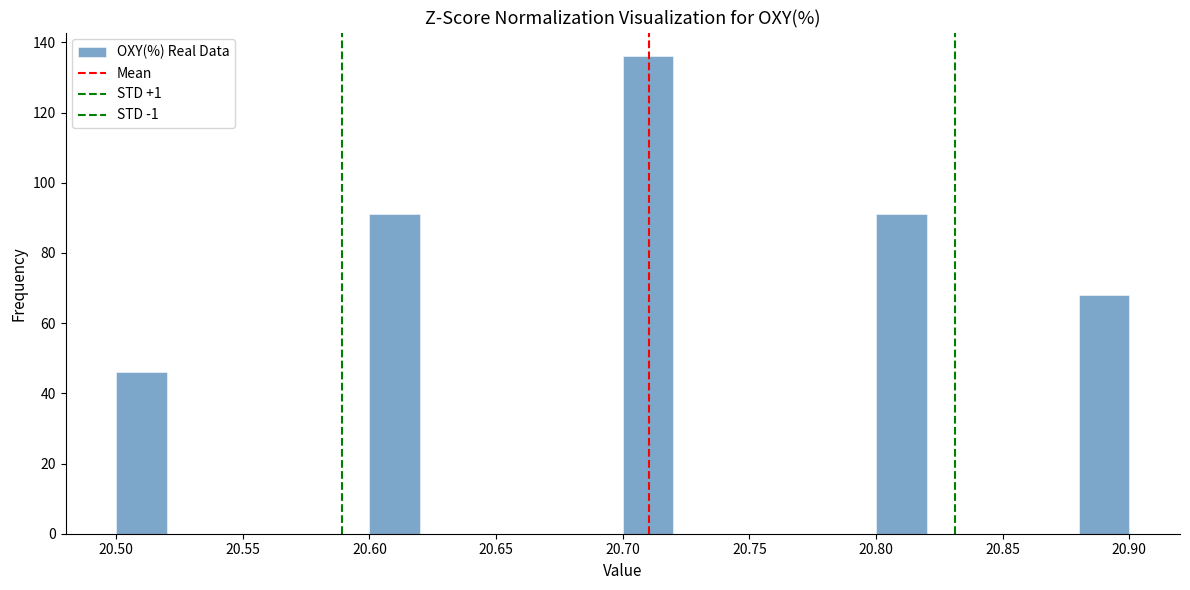

Reading left to right, transcribe this chart: for each bar, give the range it covers on the x-axis and its height. The values are not printed on the chart, so give them approximately, as read against the axis.

20.50 to 20.52: 46
20.52 to 20.54: 0
20.54 to 20.56: 0
20.56 to 20.58: 0
20.58 to 20.60: 0
20.60 to 20.62: 92
20.62 to 20.64: 0
20.64 to 20.66: 0
20.66 to 20.68: 0
20.68 to 20.70: 0
20.70 to 20.72: 136
20.72 to 20.74: 0
20.74 to 20.76: 0
20.76 to 20.78: 0
20.78 to 20.80: 0
20.80 to 20.82: 92
20.82 to 20.84: 0
20.84 to 20.86: 0
20.86 to 20.88: 0
20.88 to 20.90: 68